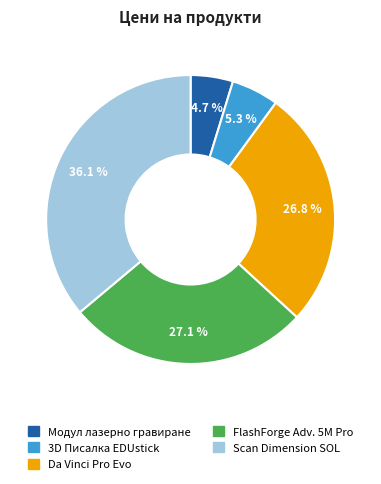

Count the number of slices in the pie.

5